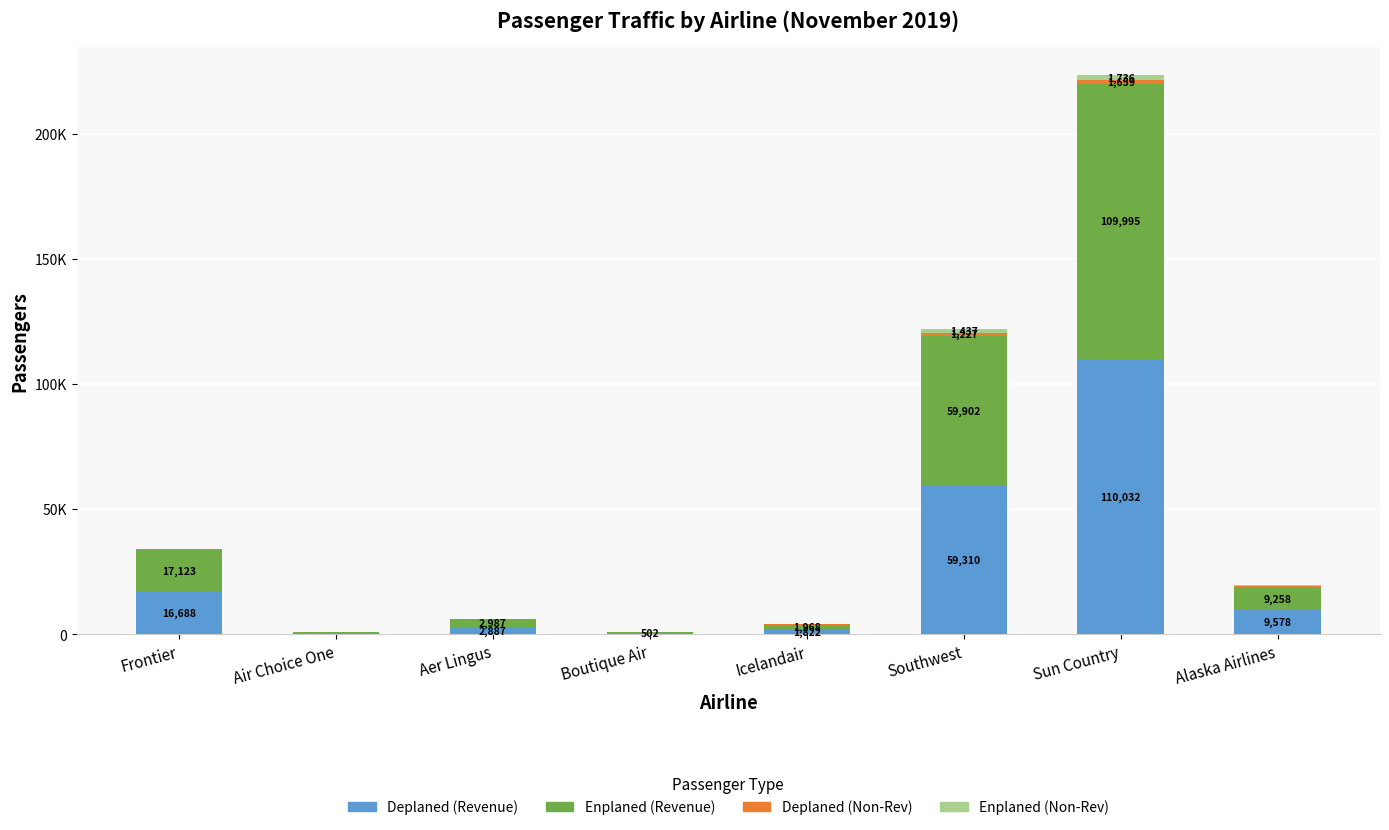

Which has a higher value, Alaska Airlines or Aer Lingus?

Alaska Airlines